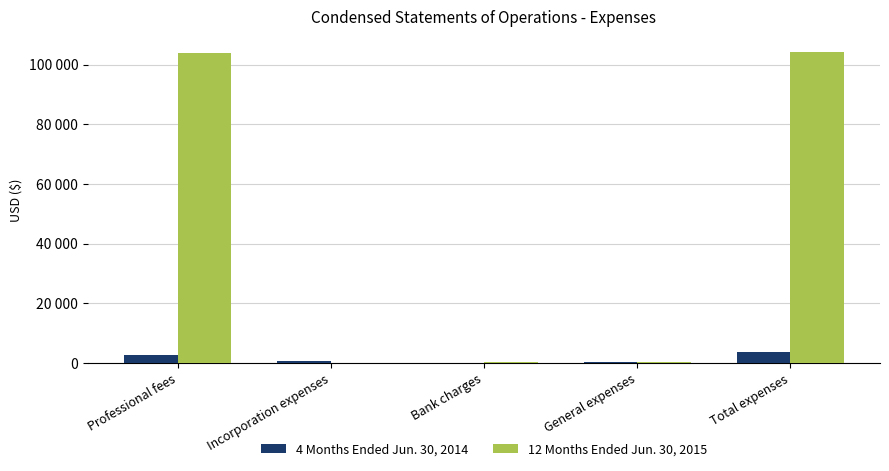

Reading left to right, transcribe all the data shown in this chart.

4 Months Ended Jun. 30, 2014: 2735	679	35	182	3631
12 Months Ended Jun. 30, 2015: 103781	0	177	184	104142